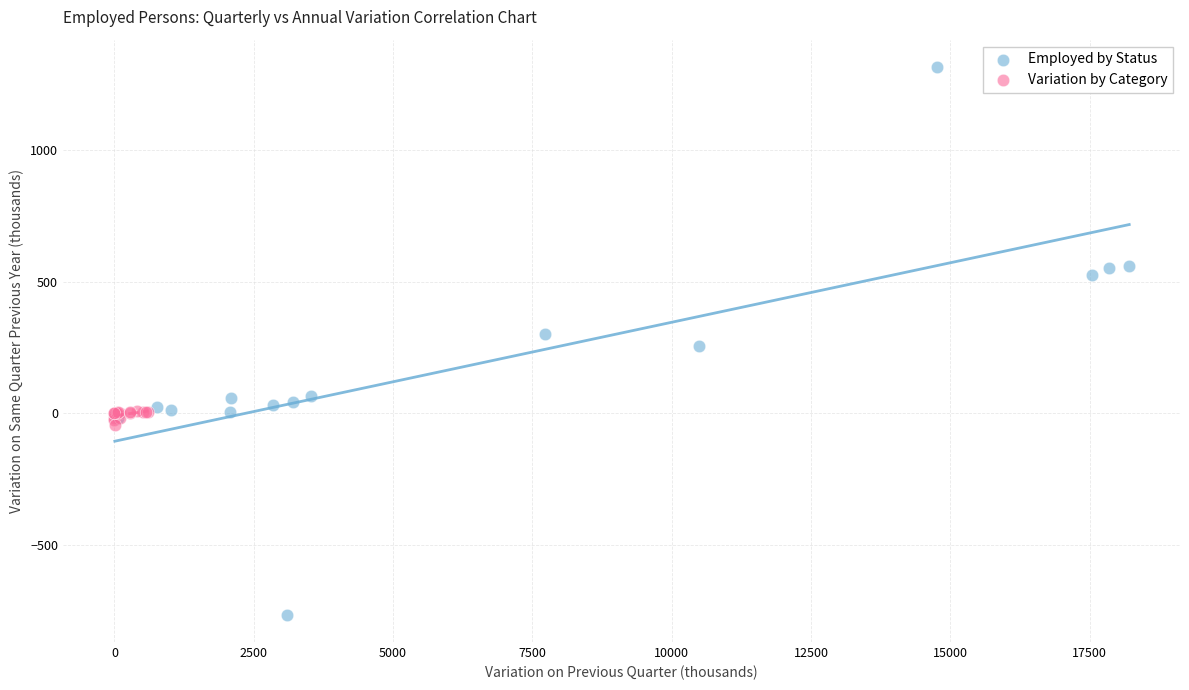

Which series reaches the minimum Y coordinate?

Employed by Status